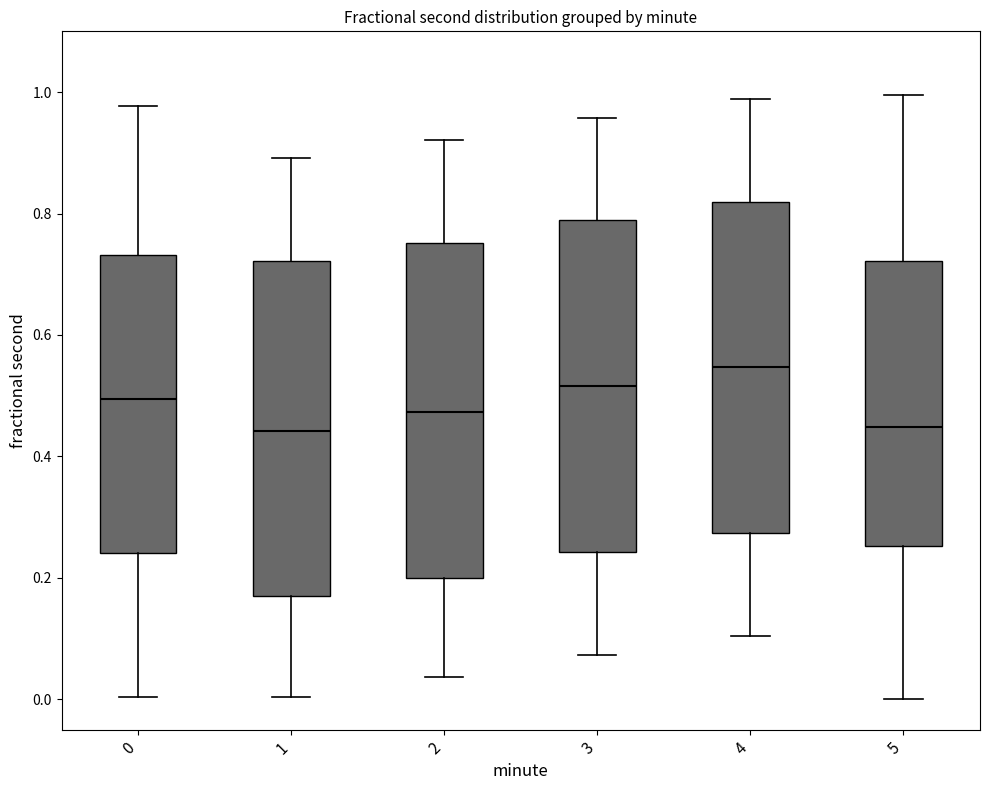

Reading left to right, transcribe this box plot: for each box, give where its median line is, the range the box spans, and where its two whiskers end, as read against the y-axis. The values are not printed on the chart, so give them approximately, as read against the axis.

0: median 0.50, box 0.24 to 0.74, whiskers 0.00 to 0.98
1: median 0.44, box 0.16 to 0.72, whiskers 0.00 to 0.90
2: median 0.48, box 0.20 to 0.76, whiskers 0.04 to 0.92
3: median 0.52, box 0.24 to 0.78, whiskers 0.08 to 0.96
4: median 0.54, box 0.28 to 0.82, whiskers 0.10 to 0.98
5: median 0.44, box 0.26 to 0.72, whiskers 0.00 to 1.00